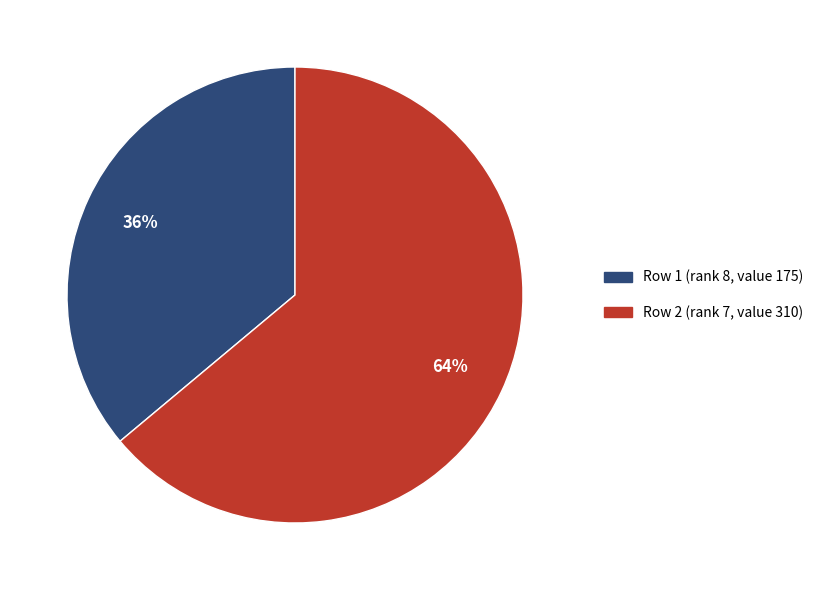

Between Row 2 (rank 7, value 310) and Row 1 (rank 8, value 175), which is larger?

Row 2 (rank 7, value 310)